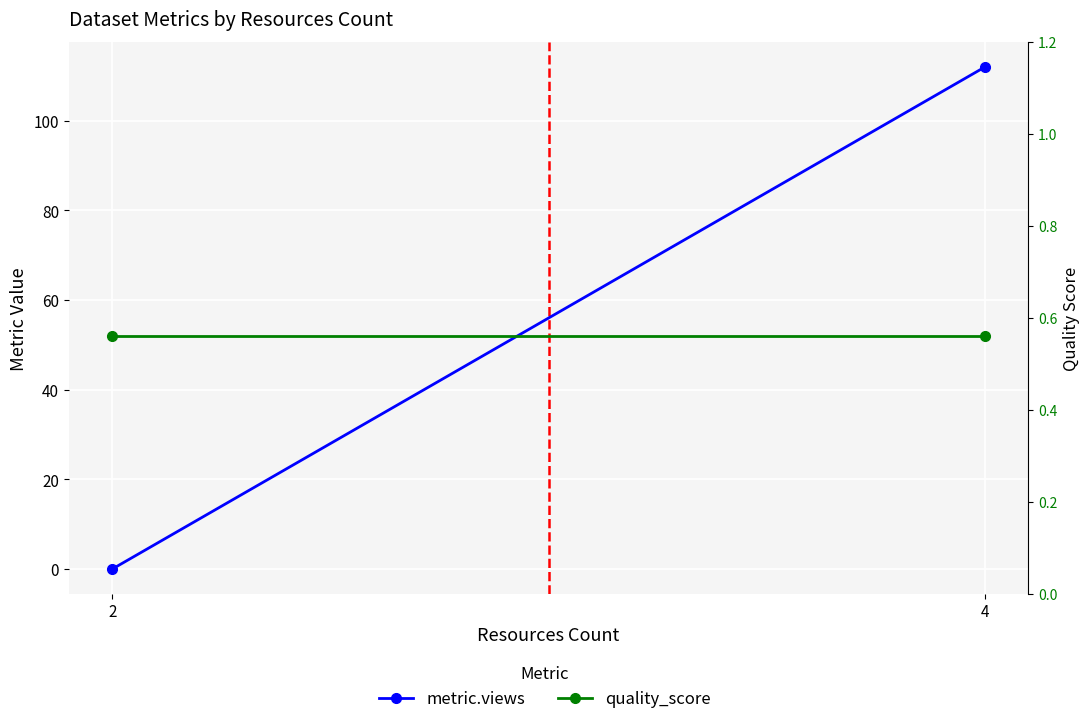

Reading right to left, what are all the values shown in this chart?

metric.views: 4=112.0	2=0.0
quality_score: 4=0.6	2=0.6